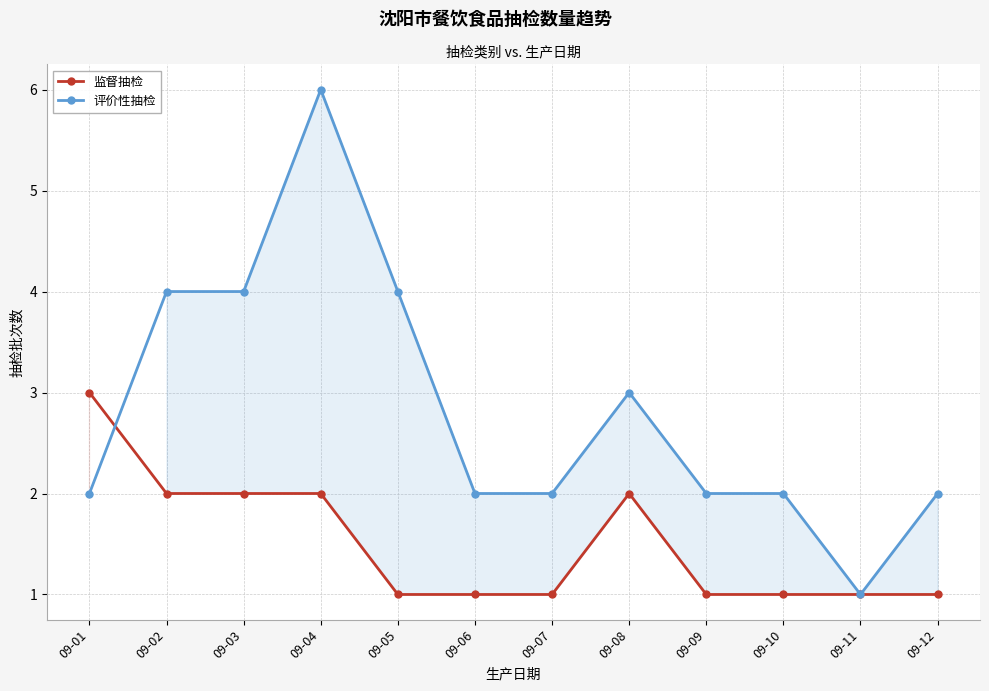

Rank the series by their average value, from lowest to highest.

监督抽检, 评价性抽检